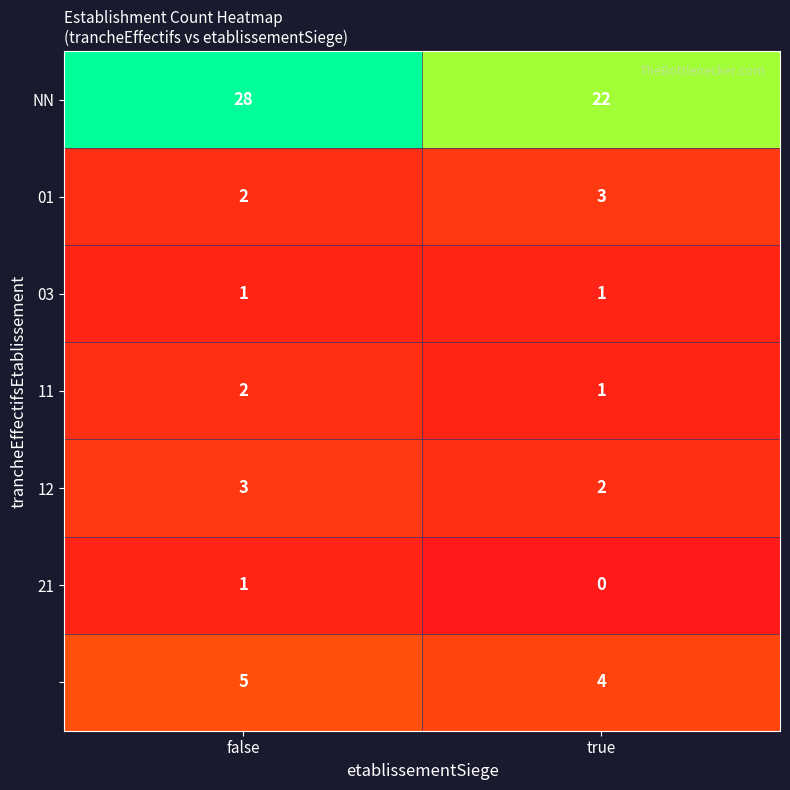

What is the spread (max minus min) of values at true?

22